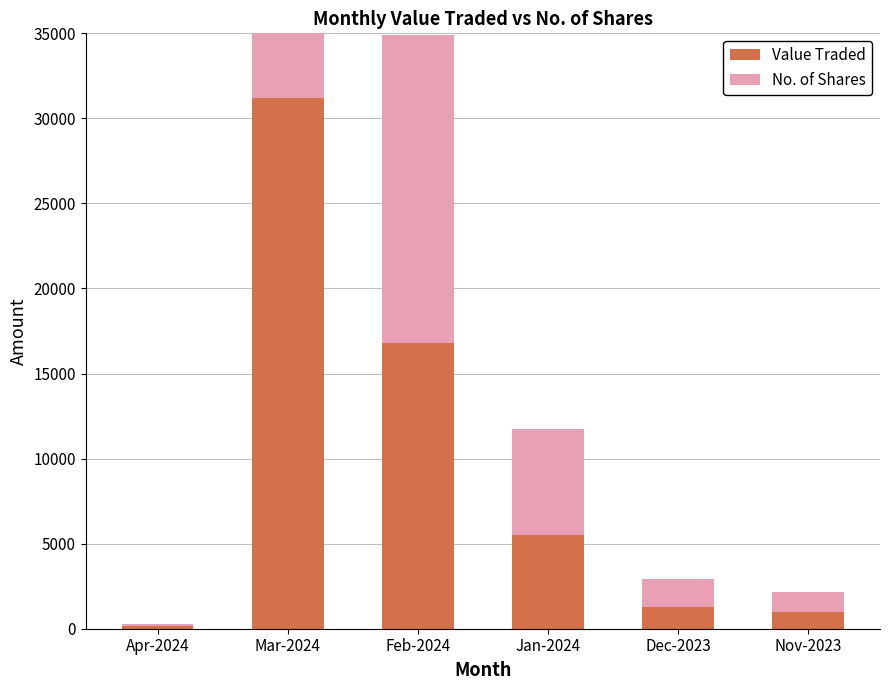

Which series has the widest spread of values?

Value Traded